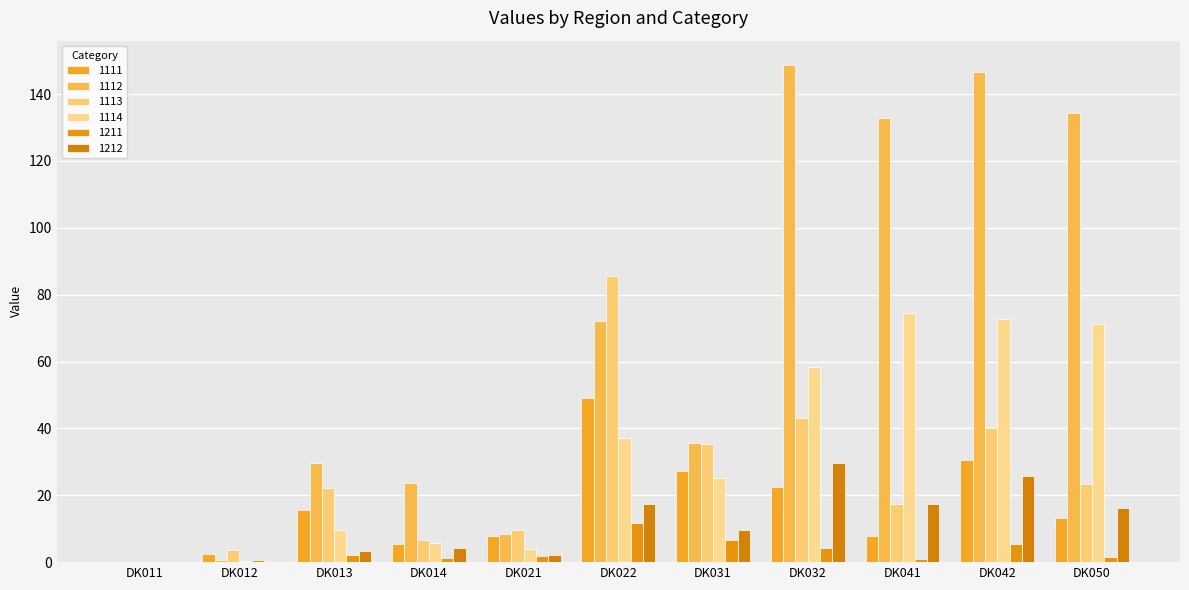

At how many categories does at least one series exceed 16?

8